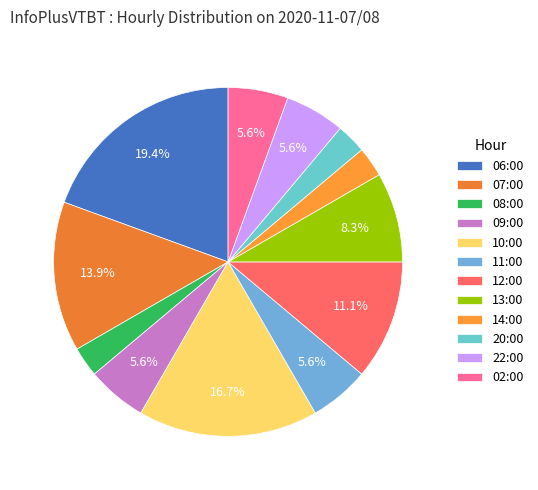

Do 09:00 and 10:00 together represent more than half of the pie?

No